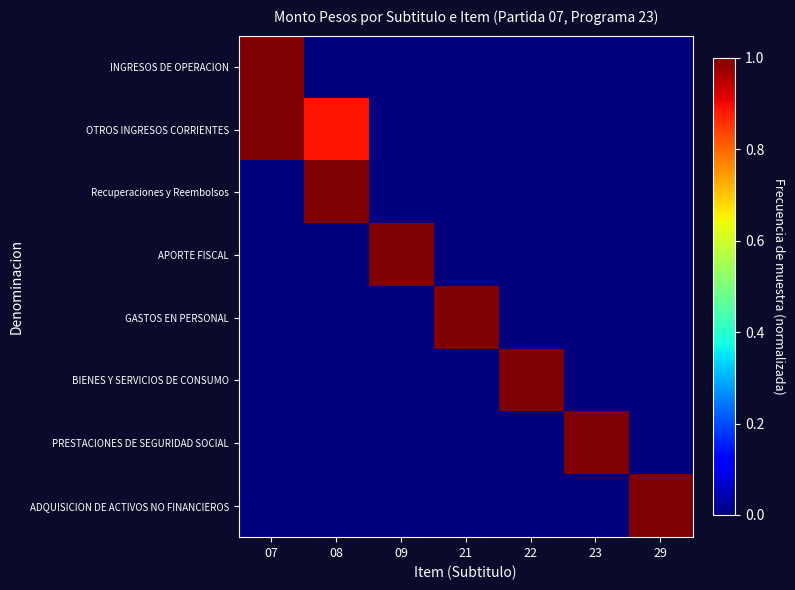

What is the total value across all series at 29?

1.0